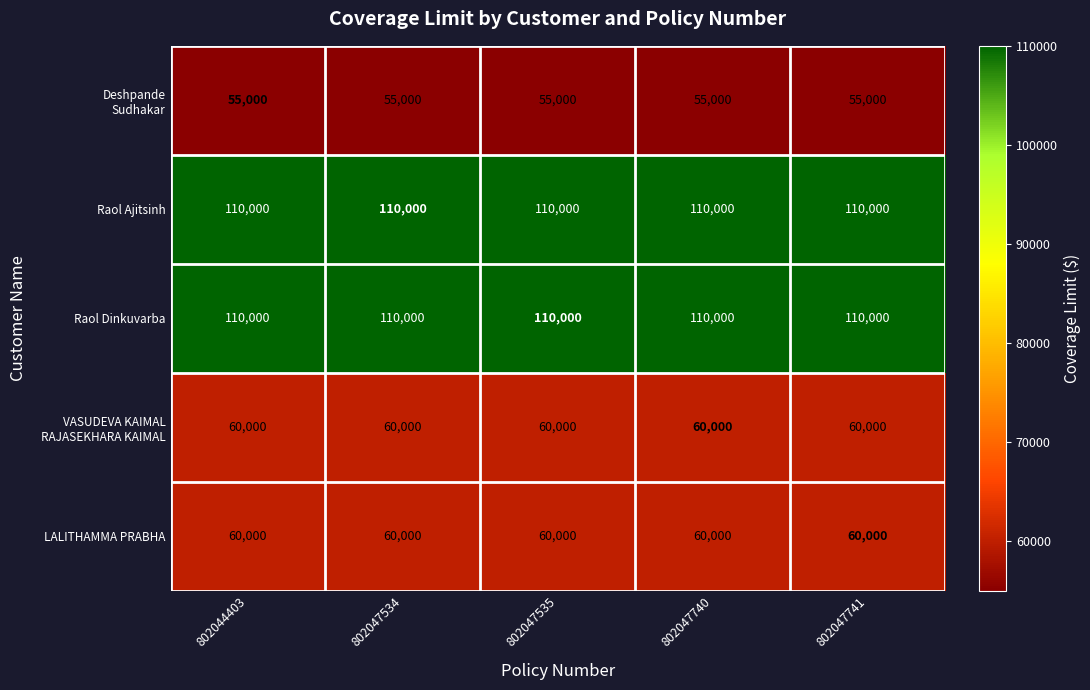

What is the total value across all series at 802044403?

395000